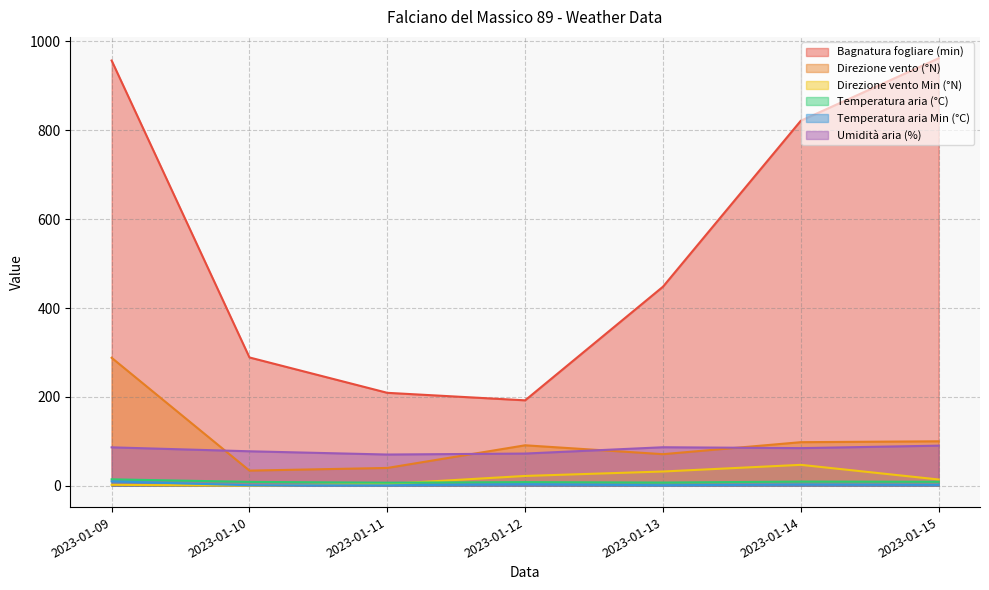

Reading right to left, transcribe all the data shown in this chart.

Bagnatura fogliare (min): 2023-01-15=962.2	2023-01-14=821.6	2023-01-13=448.0	2023-01-12=192.2	2023-01-11=209.1	2023-01-10=288.7	2023-01-09=957.1
Direzione vento (°N): 2023-01-15=100.0	2023-01-14=98.0	2023-01-13=71.0	2023-01-12=91.0	2023-01-11=40.0	2023-01-10=34.0	2023-01-09=288.0
Direzione vento Min (°N): 2023-01-15=14.0	2023-01-14=47.0	2023-01-13=32.0	2023-01-12=22.0	2023-01-11=4.0	2023-01-10=0.0	2023-01-09=2.0
Temperatura aria (°C): 2023-01-15=8.9	2023-01-14=9.3	2023-01-13=7.1	2023-01-12=8.1	2023-01-11=6.8	2023-01-10=8.6	2023-01-09=14.4
Temperatura aria Min (°C): 2023-01-15=2.0	2023-01-14=2.7	2023-01-13=1.1	2023-01-12=3.3	2023-01-11=0.9	2023-01-10=1.0	2023-01-09=9.8
Umidità aria (%): 2023-01-15=90.2	2023-01-14=84.6	2023-01-13=86.6	2023-01-12=72.4	2023-01-11=70.2	2023-01-10=77.5	2023-01-09=86.4